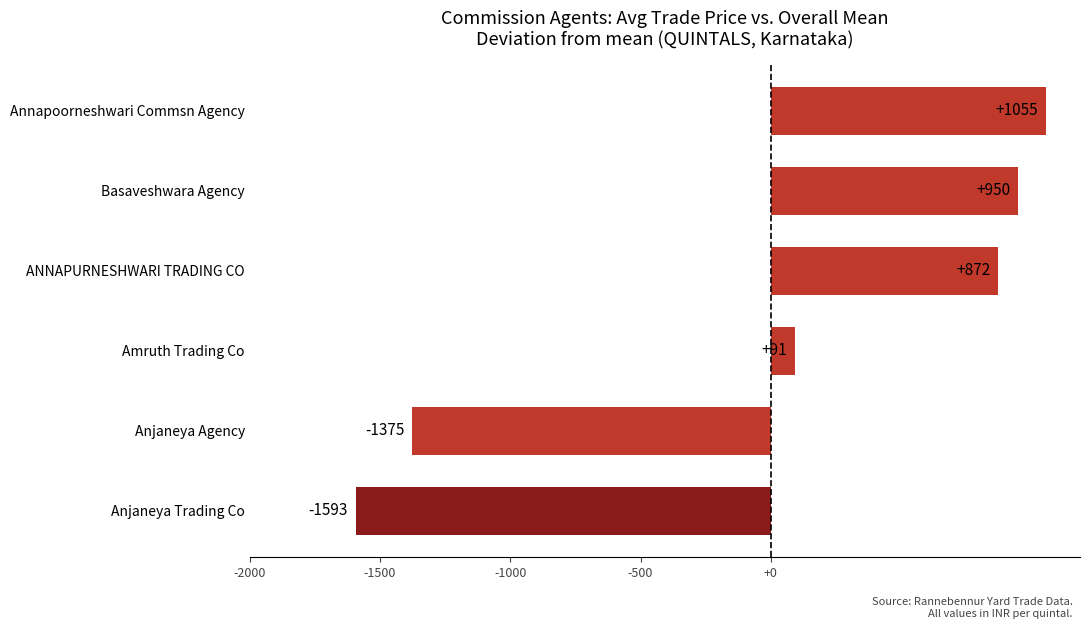

What is the maximum value shown in the chart?

1054.6